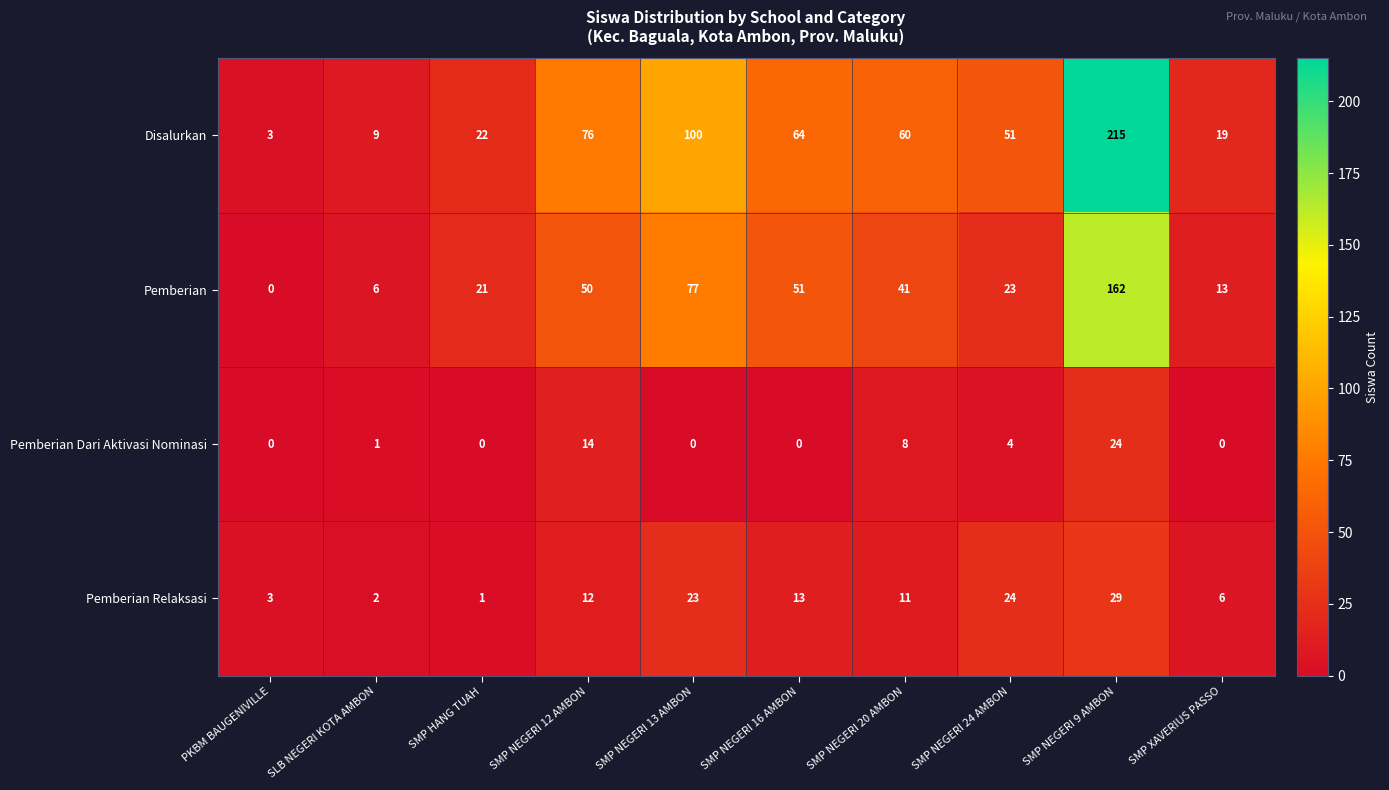

Rank the series at SMP NEGERI 13 AMBON from highest to lowest value.

Disalurkan, Pemberian, Pemberian Relaksasi, Pemberian Dari Aktivasi Nominasi